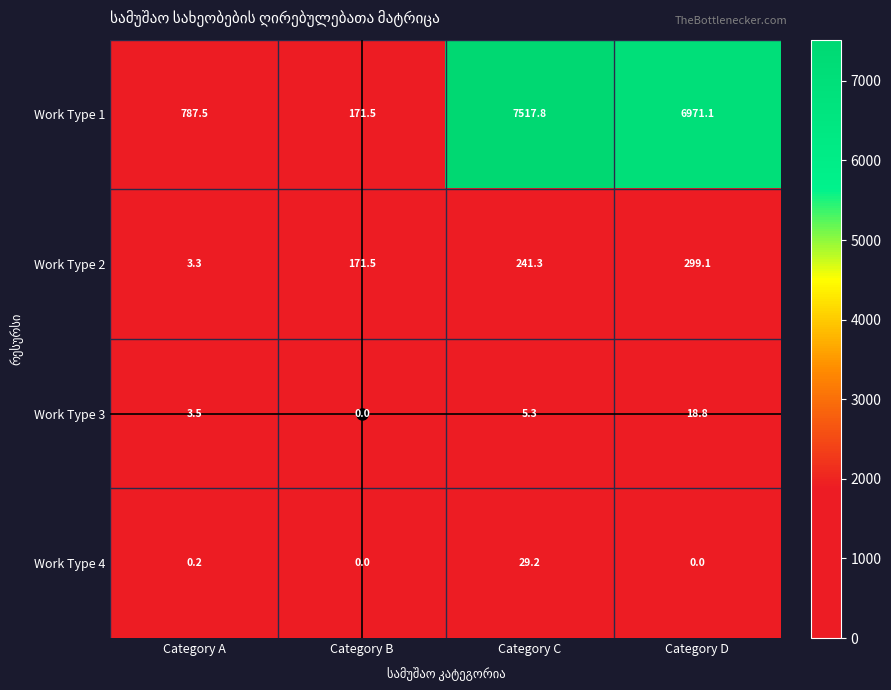

Between Category B and Category C, which series saw the biggest shift?

Work Type 1